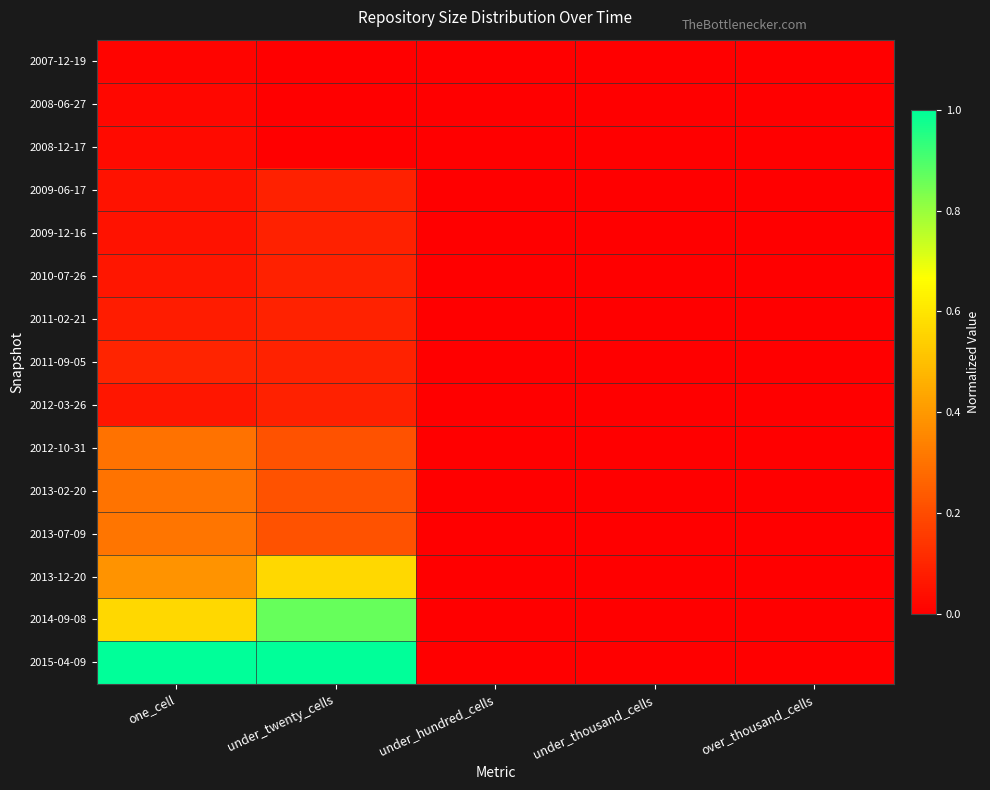

What is the total value across all series at one_cell?

3.3